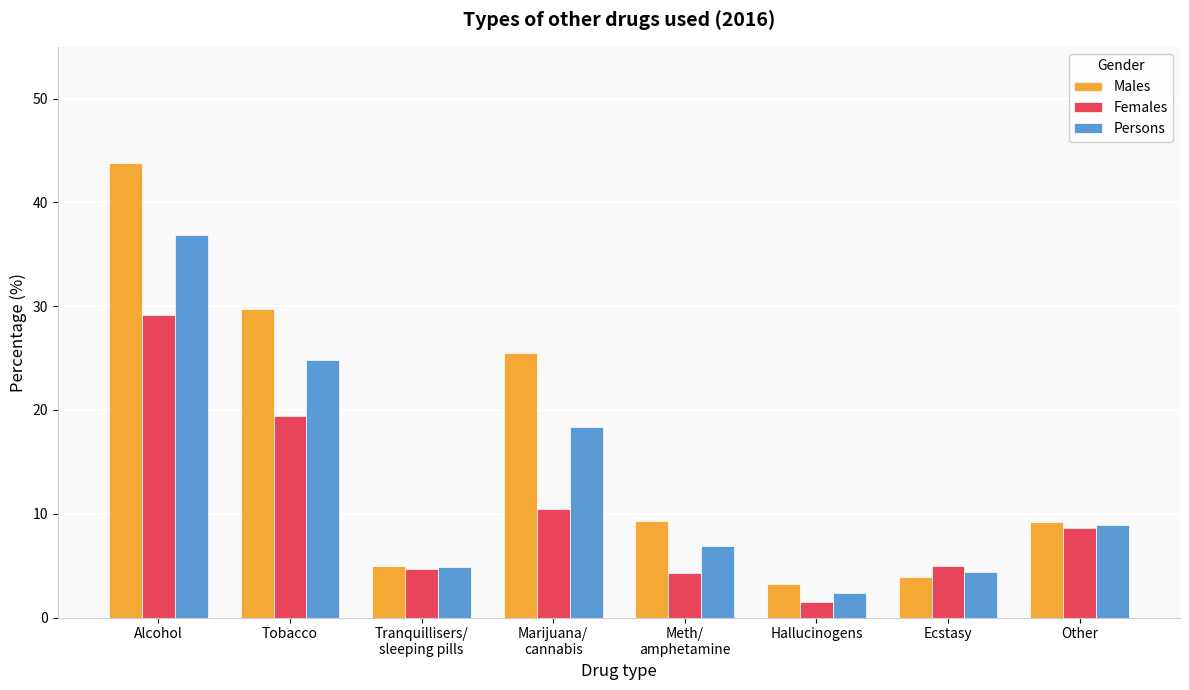

What is the sum of the Persons values at Hallucinogens and Tranquillisers/
sleeping pills?

7.3